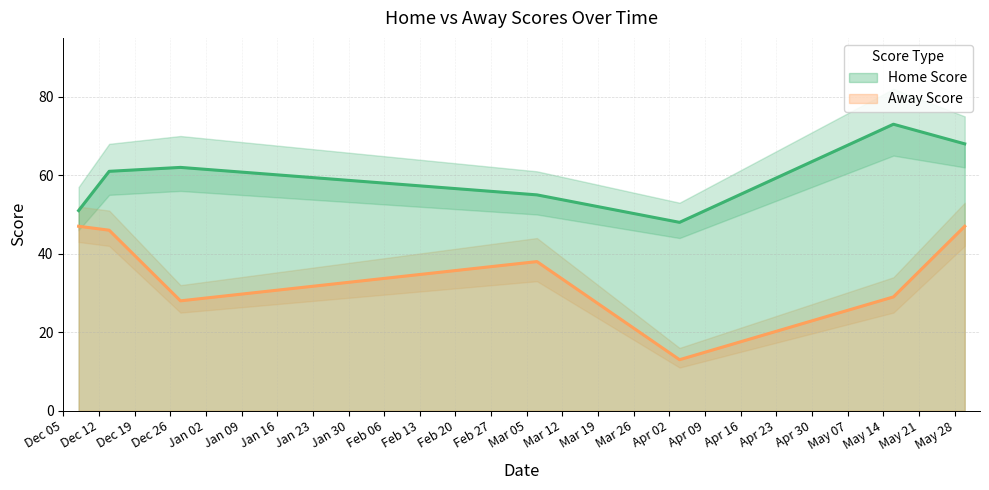

What are all the series names shown in the legend?

Home Score, Away Score